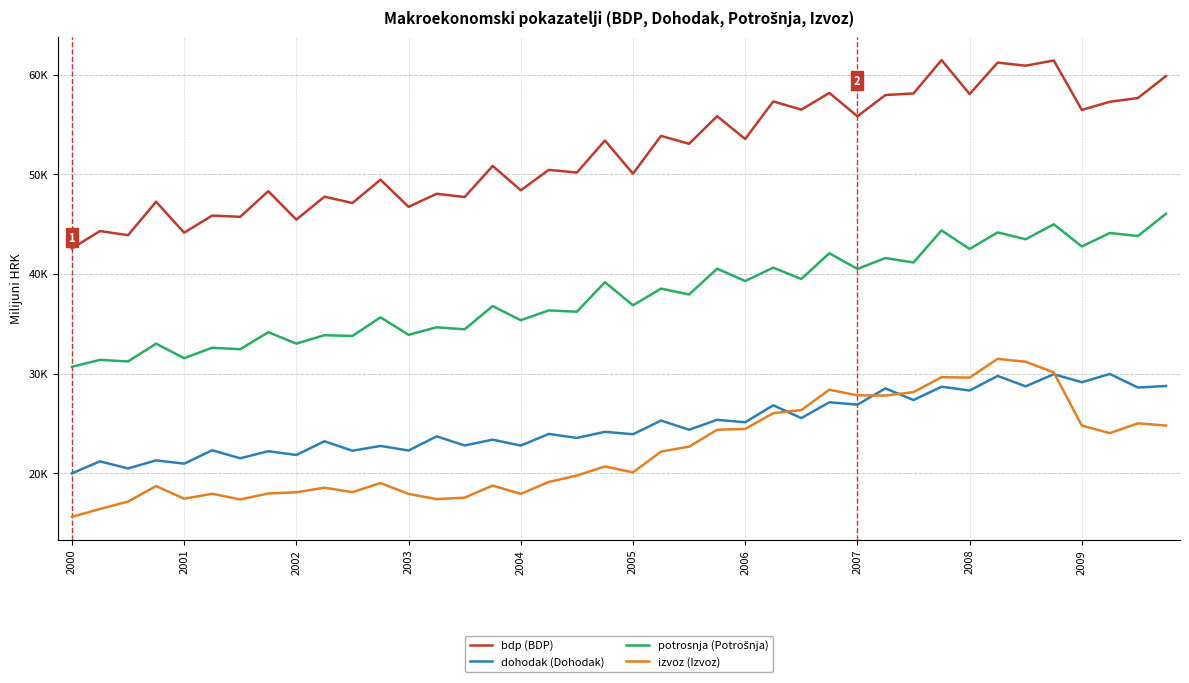

Which label corresponds to the smallest value in the chart?

2000